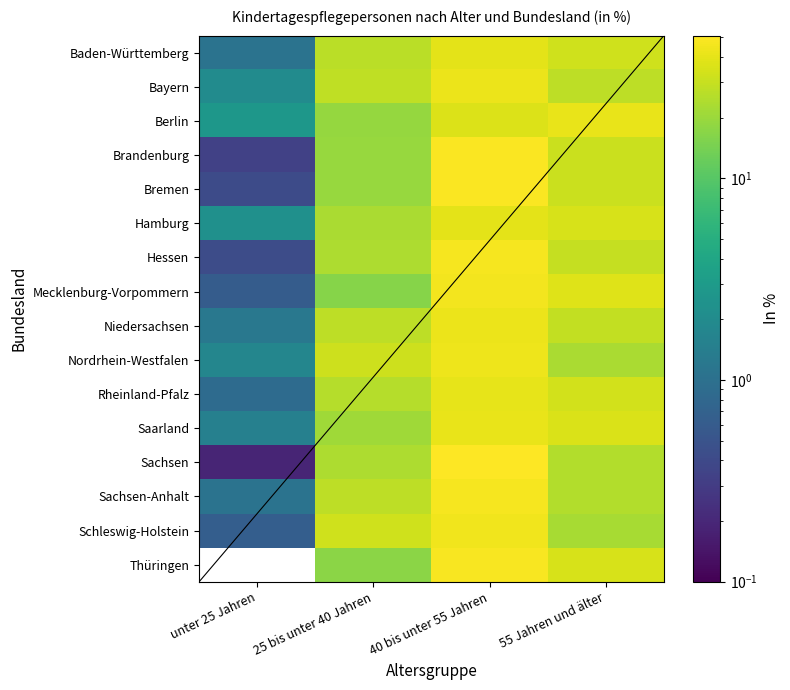

Reading right to left, transcribe all the data shown in this chart.

Baden-Württemberg: 55 Jahren und älter=32.9	40 bis unter 55 Jahren=39.6	25 bis unter 40 Jahren=26.5	unter 25 Jahren=1.1
Bayern: 55 Jahren und älter=27.3	40 bis unter 55 Jahren=42.8	25 bis unter 40 Jahren=27.9	unter 25 Jahren=2.0
Berlin: 55 Jahren und älter=41.1	40 bis unter 55 Jahren=37.0	25 bis unter 40 Jahren=19.2	unter 25 Jahren=2.7
Brandenburg: 55 Jahren und älter=30.9	40 bis unter 55 Jahren=49.4	25 bis unter 40 Jahren=19.3	unter 25 Jahren=0.3
Bremen: 55 Jahren und älter=30.8	40 bis unter 55 Jahren=49.2	25 bis unter 40 Jahren=19.6	unter 25 Jahren=0.4
Hamburg: 55 Jahren und älter=34.8	40 bis unter 55 Jahren=39.7	25 bis unter 40 Jahren=23.3	unter 25 Jahren=2.3
Hessen: 55 Jahren und älter=29.7	40 bis unter 55 Jahren=46.4	25 bis unter 40 Jahren=23.5	unter 25 Jahren=0.4
Mecklenburg-Vorpommern: 55 Jahren und älter=37.4	40 bis unter 55 Jahren=45.7	25 bis unter 40 Jahren=16.3	unter 25 Jahren=0.6
Niedersachsen: 55 Jahren und älter=28.7	40 bis unter 55 Jahren=42.5	25 bis unter 40 Jahren=27.5	unter 25 Jahren=1.2
Nordrhein-Westfalen: 55 Jahren und älter=23.0	40 bis unter 55 Jahren=43.4	25 bis unter 40 Jahren=31.8	unter 25 Jahren=1.8
Rheinland-Pfalz: 55 Jahren und älter=32.9	40 bis unter 55 Jahren=40.9	25 bis unter 40 Jahren=25.2	unter 25 Jahren=0.9
Saarland: 55 Jahren und älter=35.5	40 bis unter 55 Jahren=42.0	25 bis unter 40 Jahren=21.0	unter 25 Jahren=1.5
Sachsen: 55 Jahren und älter=24.9	40 bis unter 55 Jahren=51.1	25 bis unter 40 Jahren=23.9	unter 25 Jahren=0.2
Sachsen-Anhalt: 55 Jahren und älter=25.1	40 bis unter 55 Jahren=46.5	25 bis unter 40 Jahren=27.3	unter 25 Jahren=1.1
Schleswig-Holstein: 55 Jahren und älter=22.7	40 bis unter 55 Jahren=44.2	25 bis unter 40 Jahren=32.5	unter 25 Jahren=0.7
Thüringen: 55 Jahren und älter=34.7	40 bis unter 55 Jahren=48.1	25 bis unter 40 Jahren=17.2	unter 25 Jahren=0.0